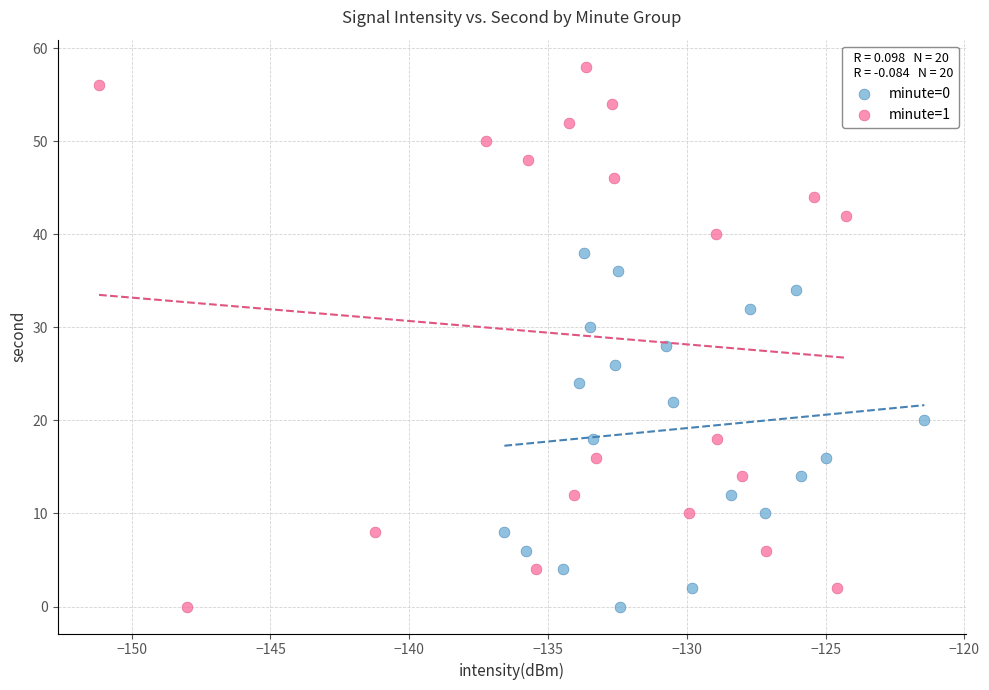

Which series has the largest Y range (max minus min)?

minute=1